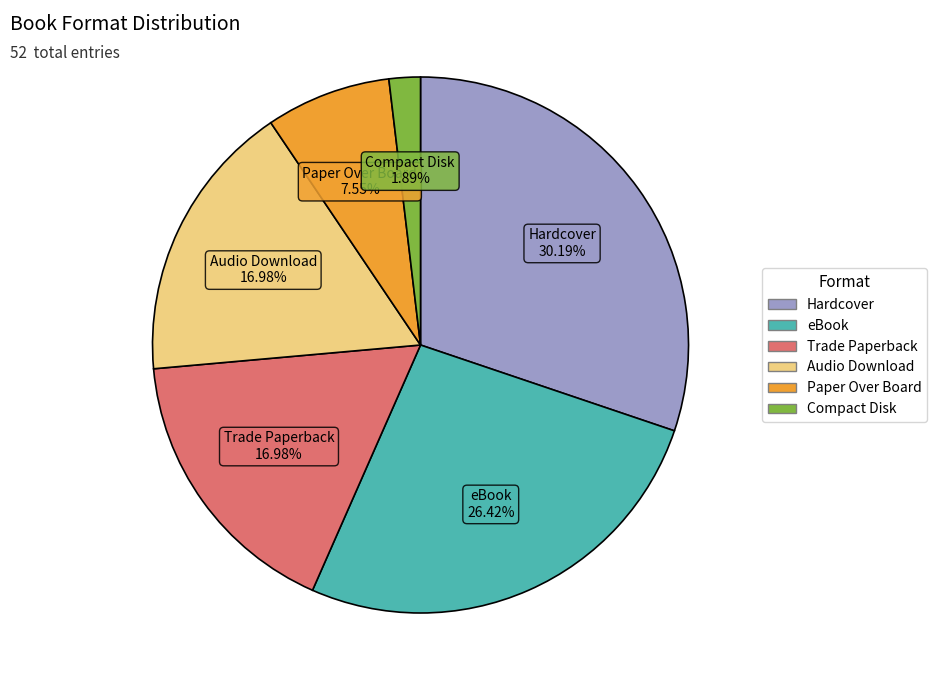

Is Audio Download the majority of the pie?

No